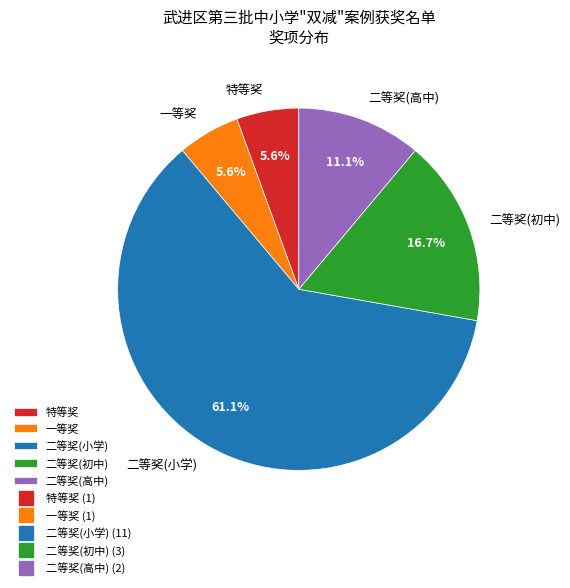

What percentage is NOT represented by 特等奖?

94.4%